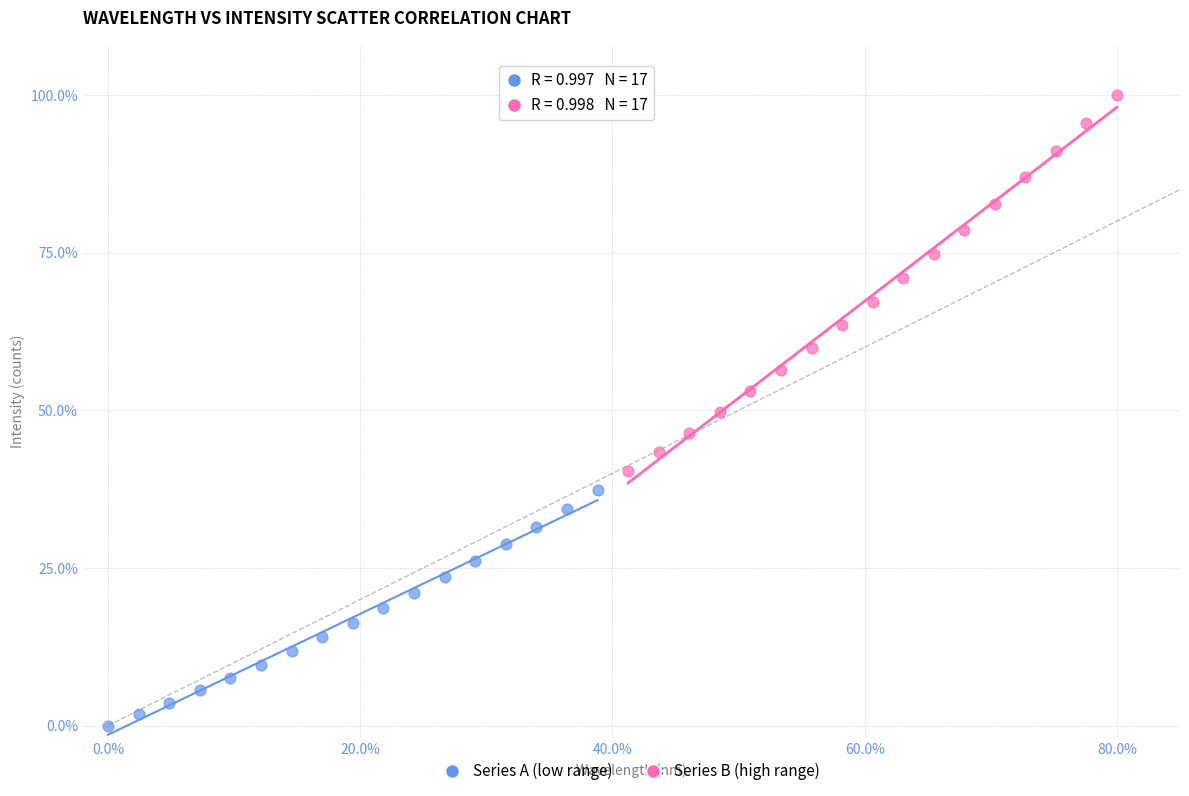

Which series reaches the minimum Y coordinate?

Series A (low range)